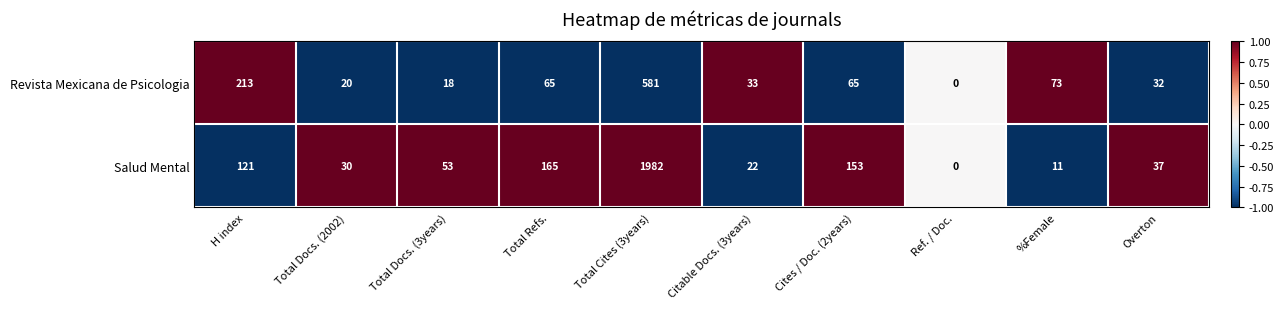

At which label does Salud Mental first exceed 53?

H index